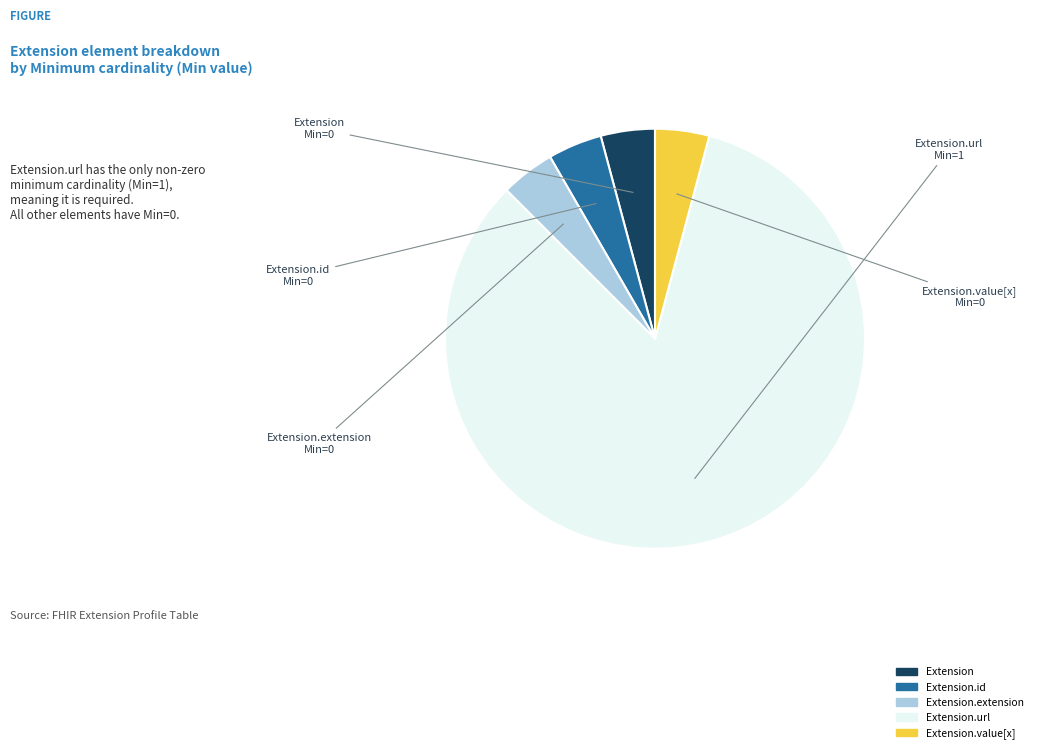

Is there any slice that represents more than half of the pie?

Yes